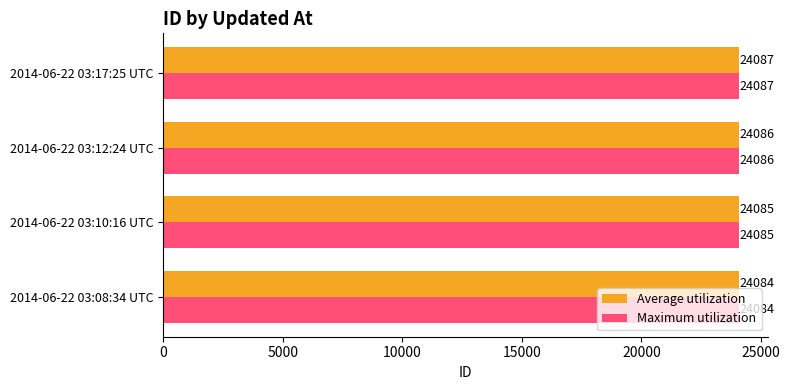

Is it true that Maximum utilization equals 42037 at 2014-06-22 03:12:24 UTC?

False